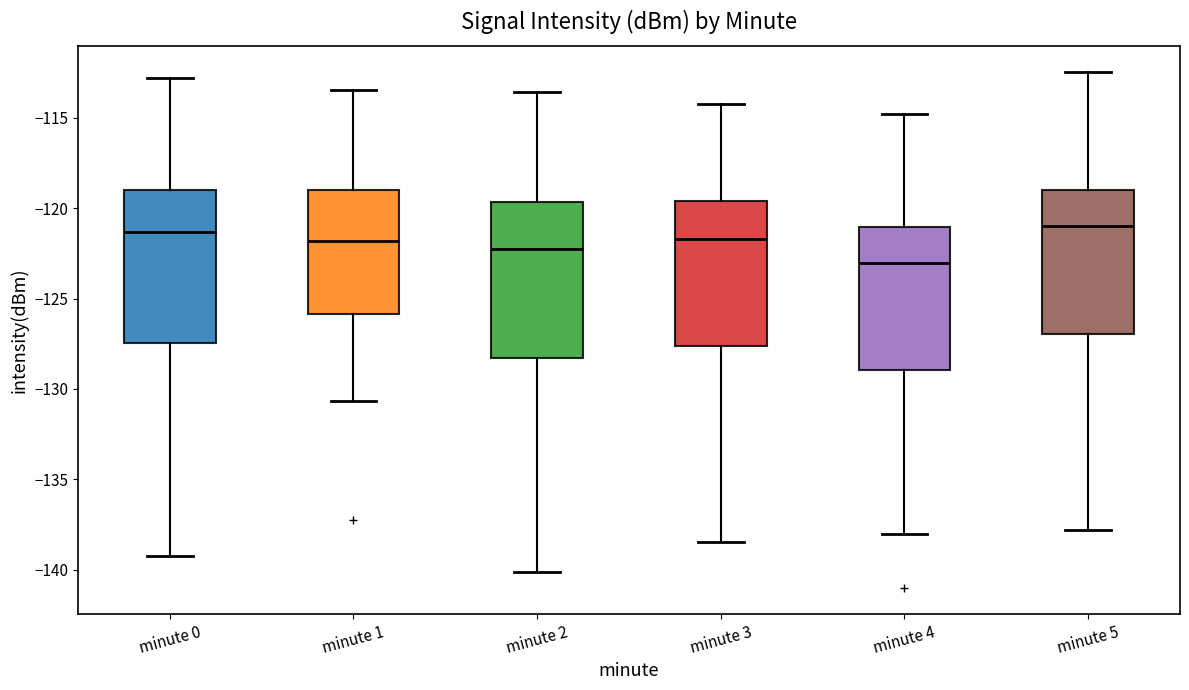

Reading left to right, read every box against the y-axis: the position of its median line, the range the box covers, and the ends of its whiskers. The values are not printed on the chart, so give them approximately, as read against the axis.

minute 0: median -121.5, box -127.5 to -119.0, whiskers -139.0 to -113.0
minute 1: median -122.0, box -126.0 to -119.0, whiskers -130.5 to -113.5
minute 2: median -122.5, box -128.5 to -119.5, whiskers -140.0 to -113.5
minute 3: median -121.5, box -127.5 to -119.5, whiskers -138.5 to -114.0
minute 4: median -123.0, box -129.0 to -121.0, whiskers -138.0 to -115.0
minute 5: median -121.0, box -127.0 to -119.0, whiskers -138.0 to -112.5